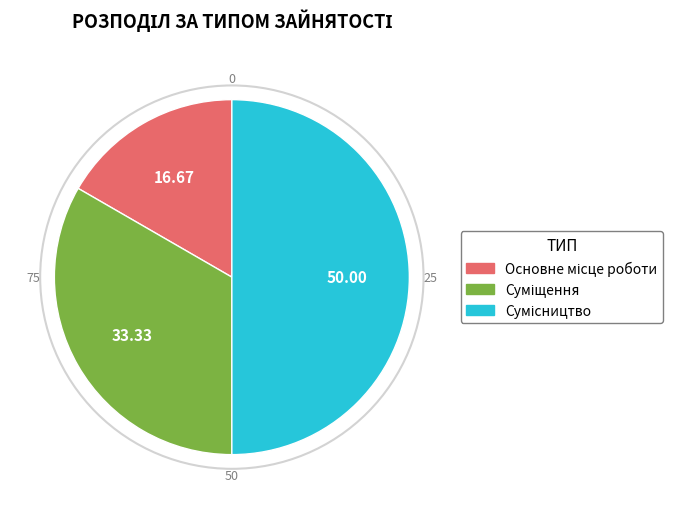

To the nearest percent, what is the average slice percentage?

33%